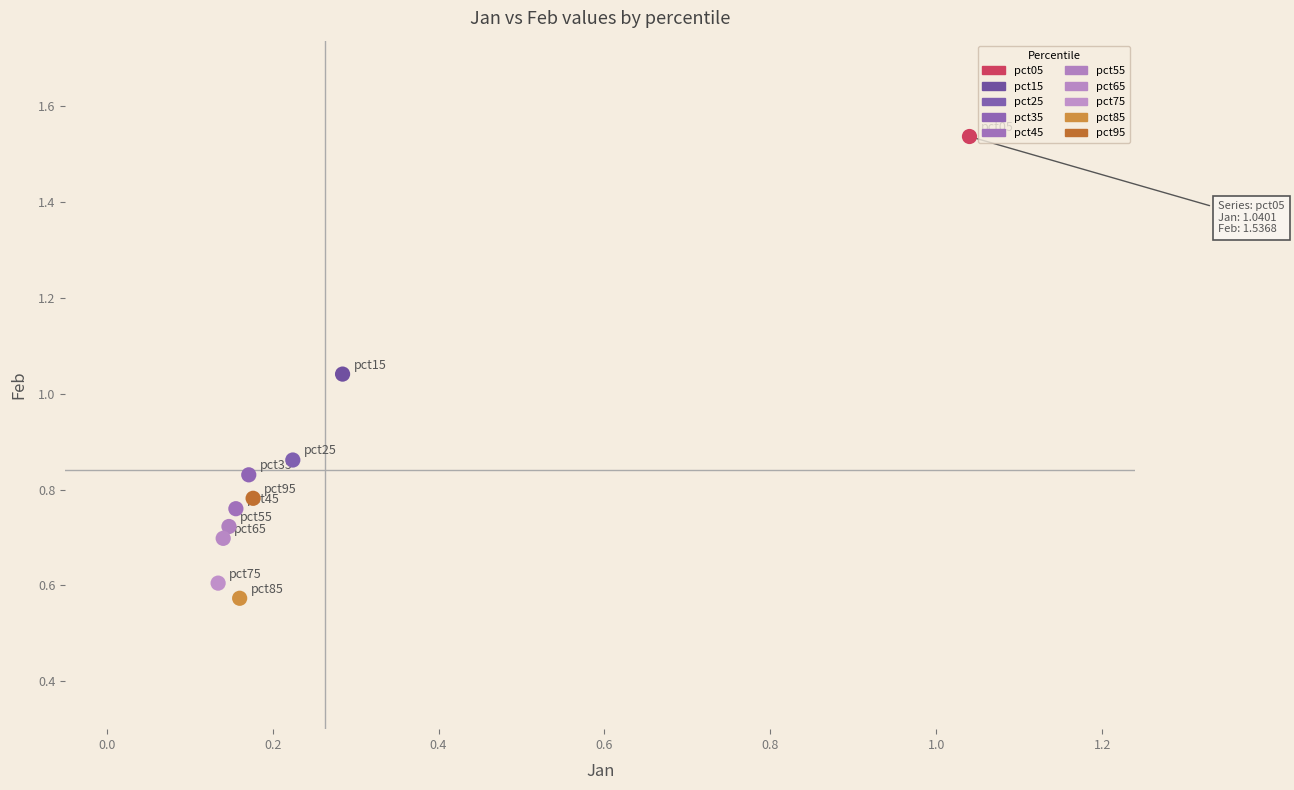

Which series contains the highest Y value?

pct05